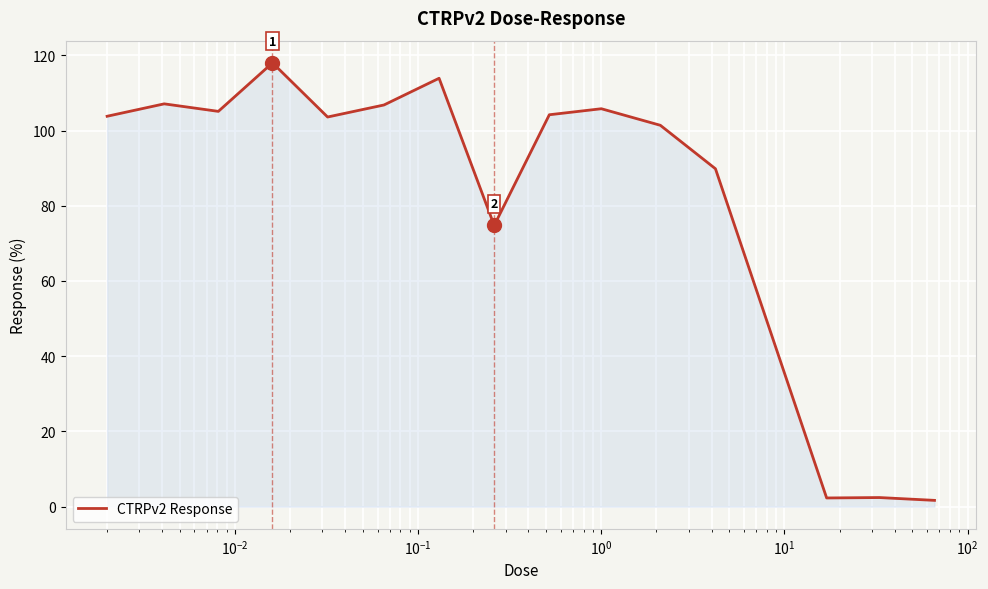

Reading left to right, what are all the values shown in this chart?

103.8	107.1	105.1	118.0	103.6	106.8	113.9	74.8	104.2	105.8	101.4	89.8	2.3	2.4	1.7